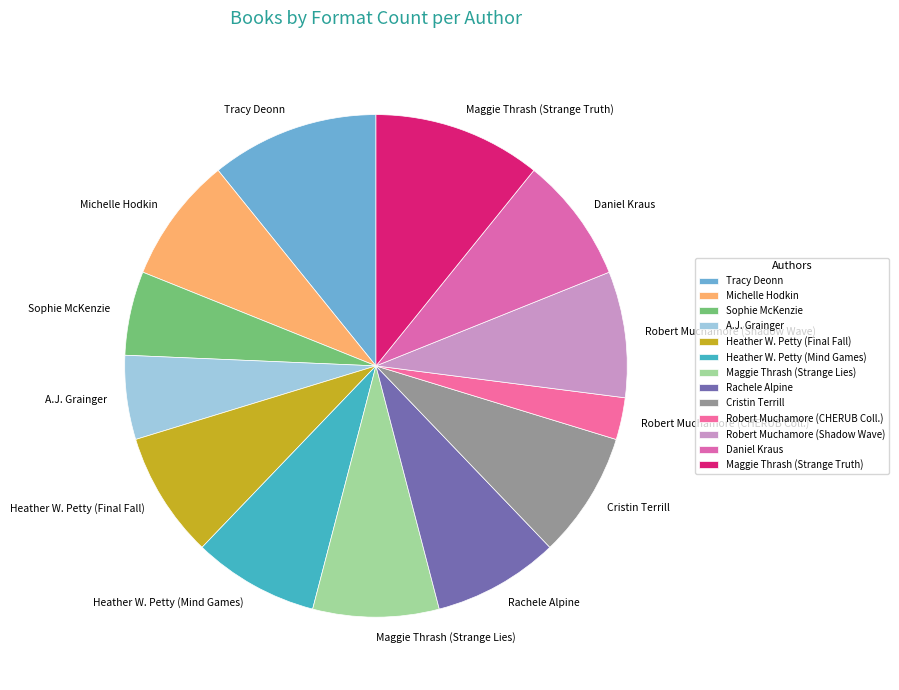

How many segments does this pie chart have?

13